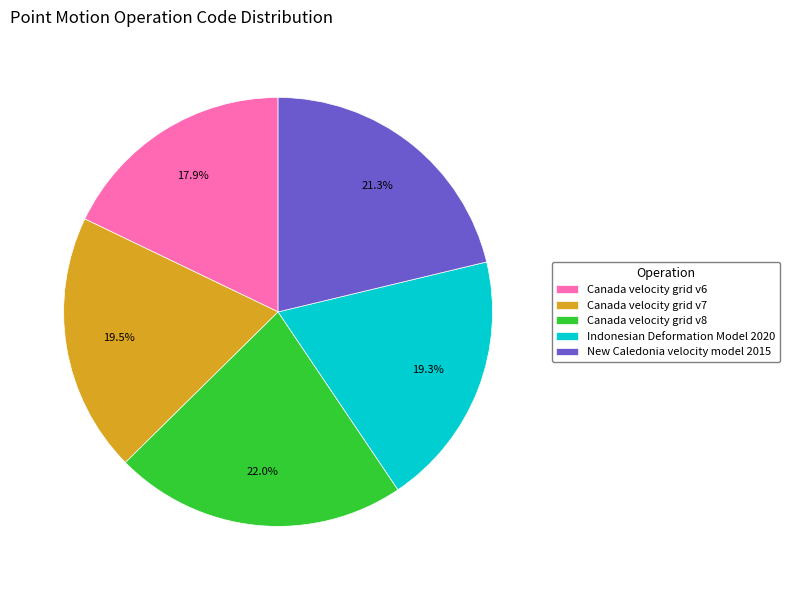

What is the largest slice in the pie chart?

Canada velocity grid v8